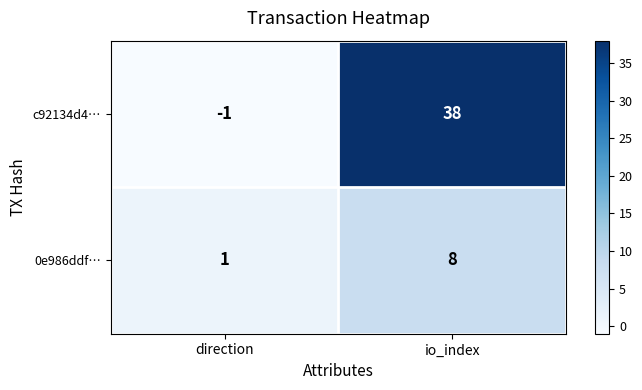

How many values in the 0e986ddf… series are below 8?

1